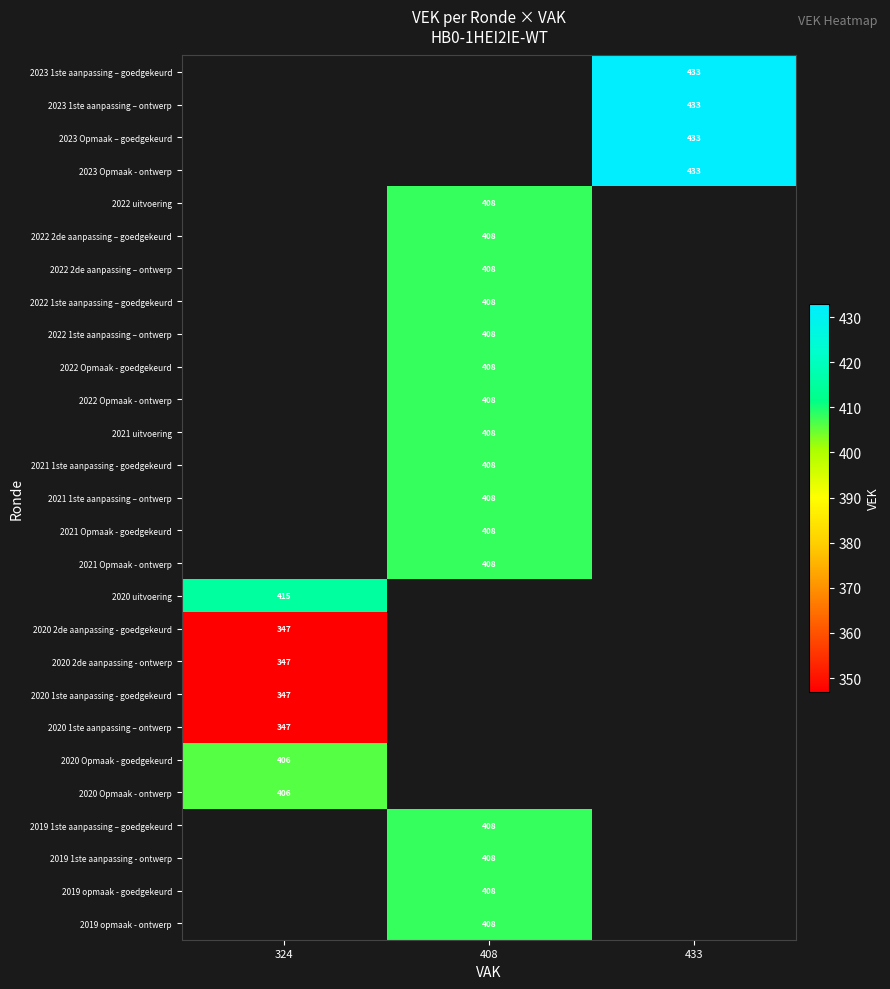

Is it true that 2022 uitvoering equals 187 at 408?

False